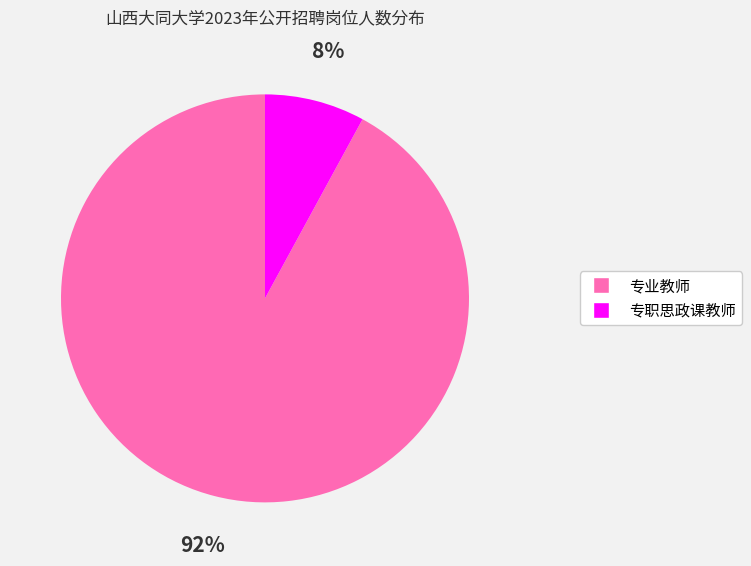

Which category has the biggest portion of the pie?

专业教师